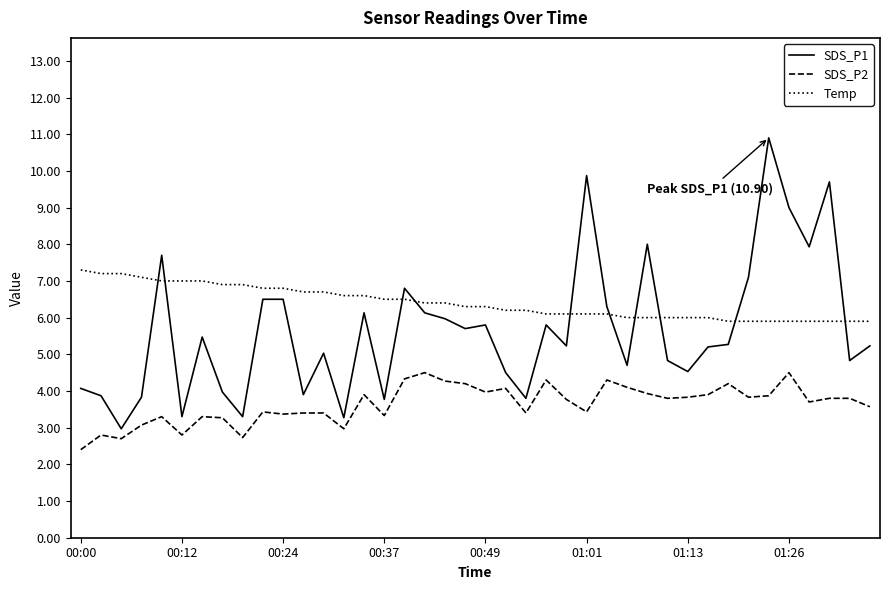

List the series in order of their peak value, highest first.

SDS_P1, Temp, SDS_P2